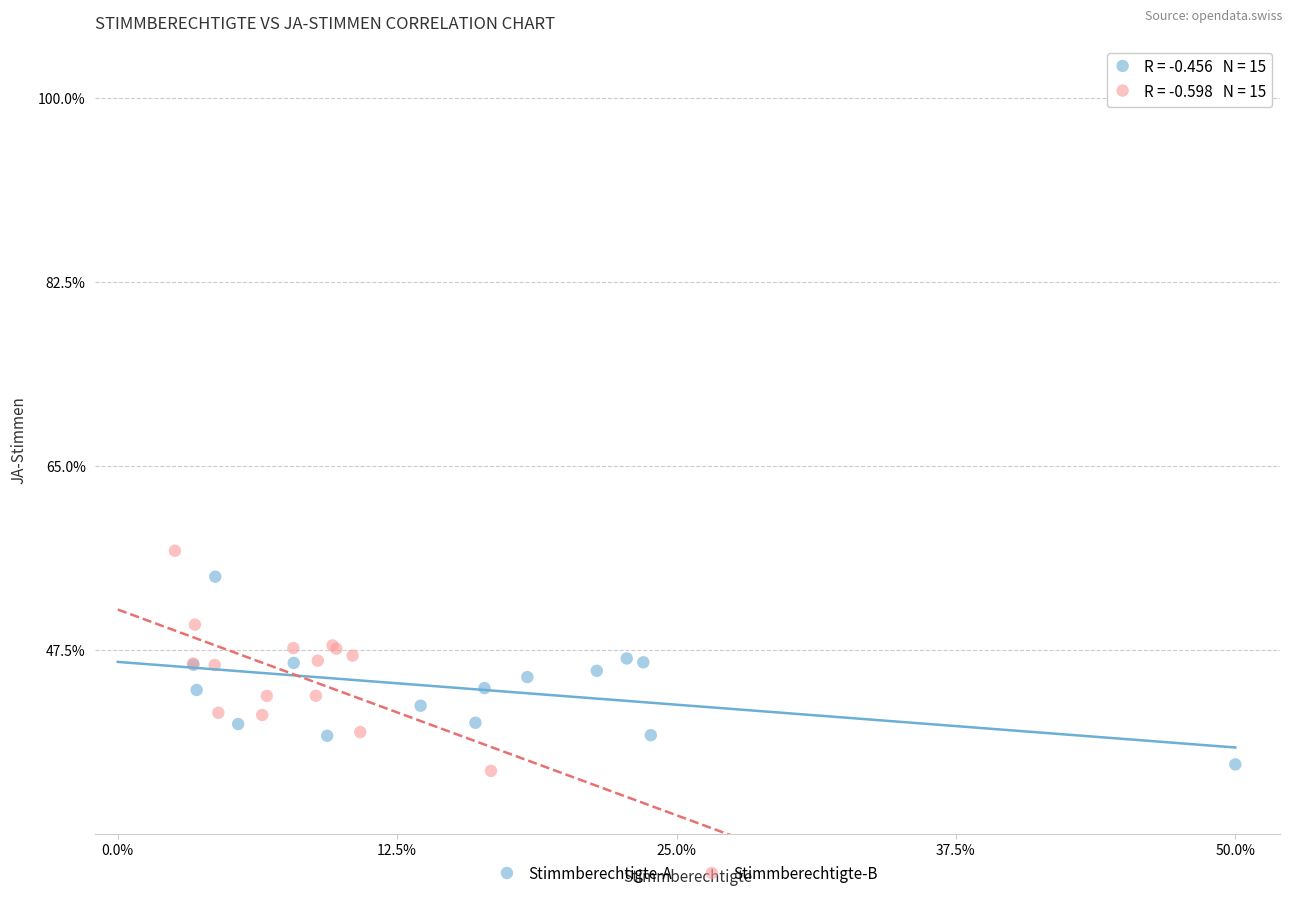

What are all the series names shown in the legend?

Stimmberechtigte-A, Stimmberechtigte-B